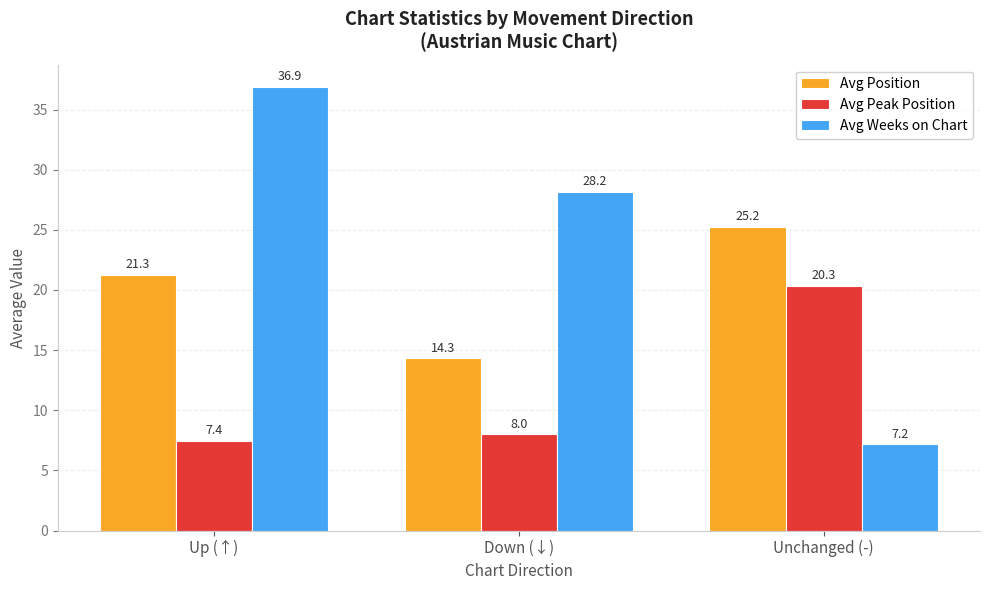

Is the value of Avg Position at Unchanged (-) greater than the value of Avg Peak Position at Down (↓)?

Yes